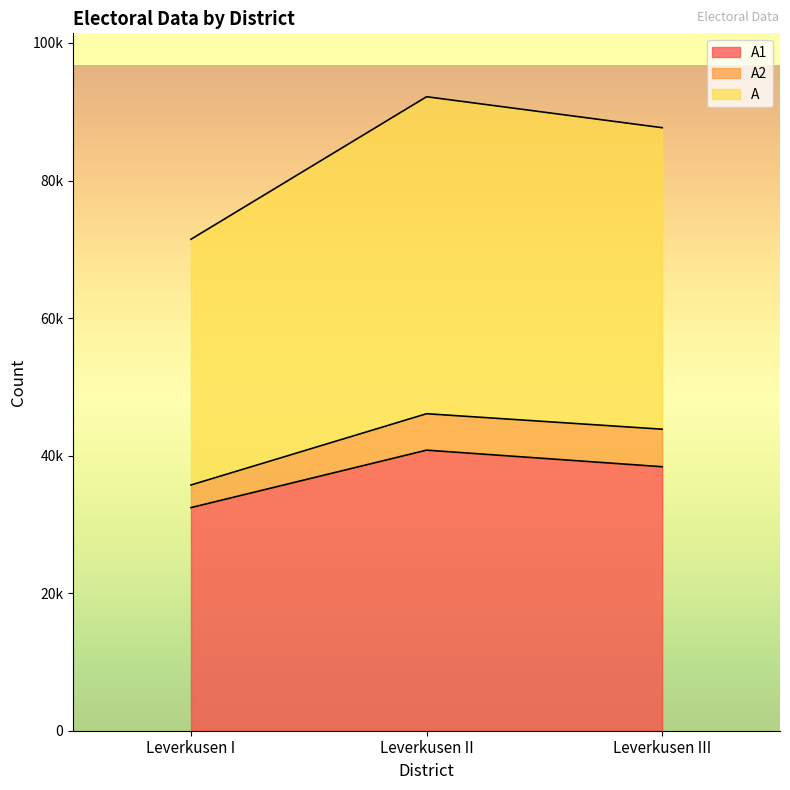

Where is A1 nearest to the value 36619?

Leverkusen III